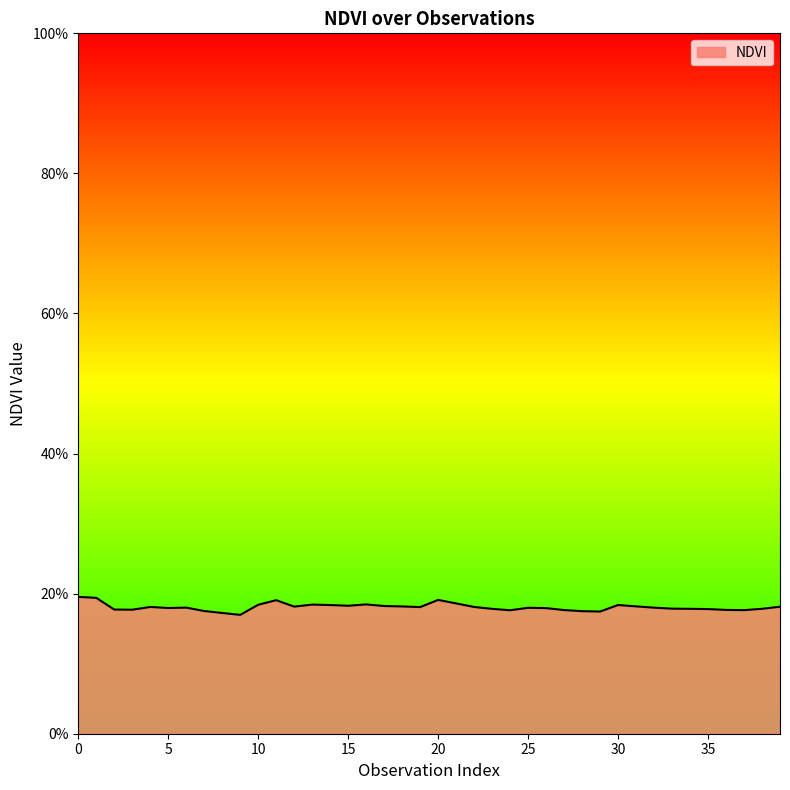

What is the average value?

0.2